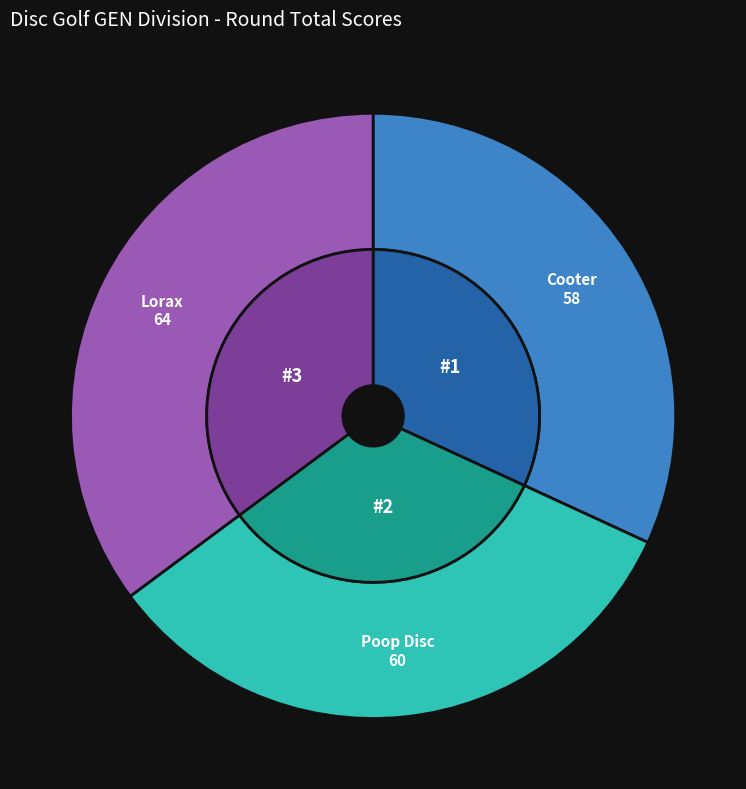

To the nearest percent, what is the difference between the Cooter and Poop Disc slice percentages?

1%